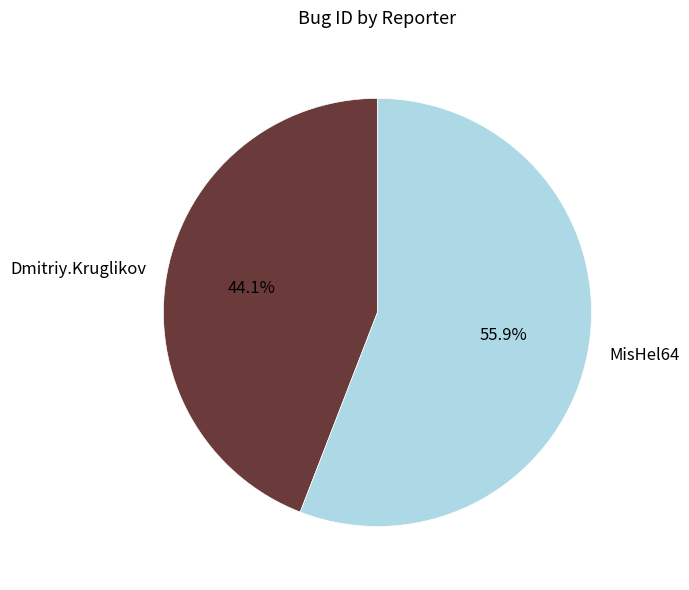

Which slice represents more than half of the pie?

MisHel64